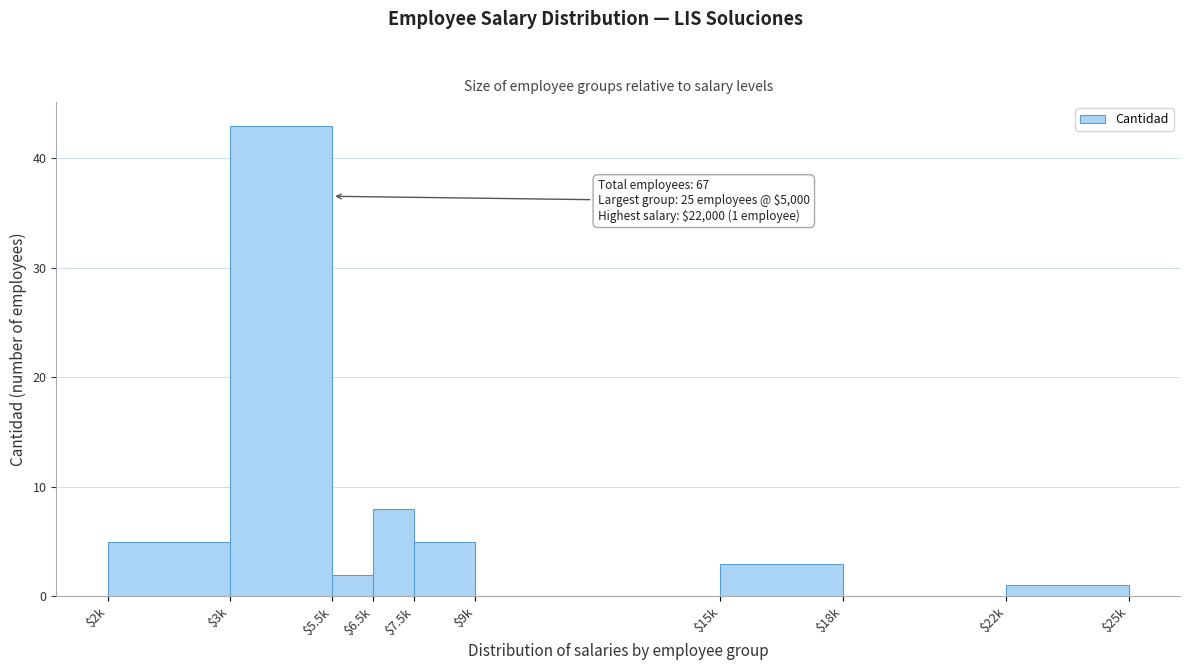

What is the sum of all values?

67